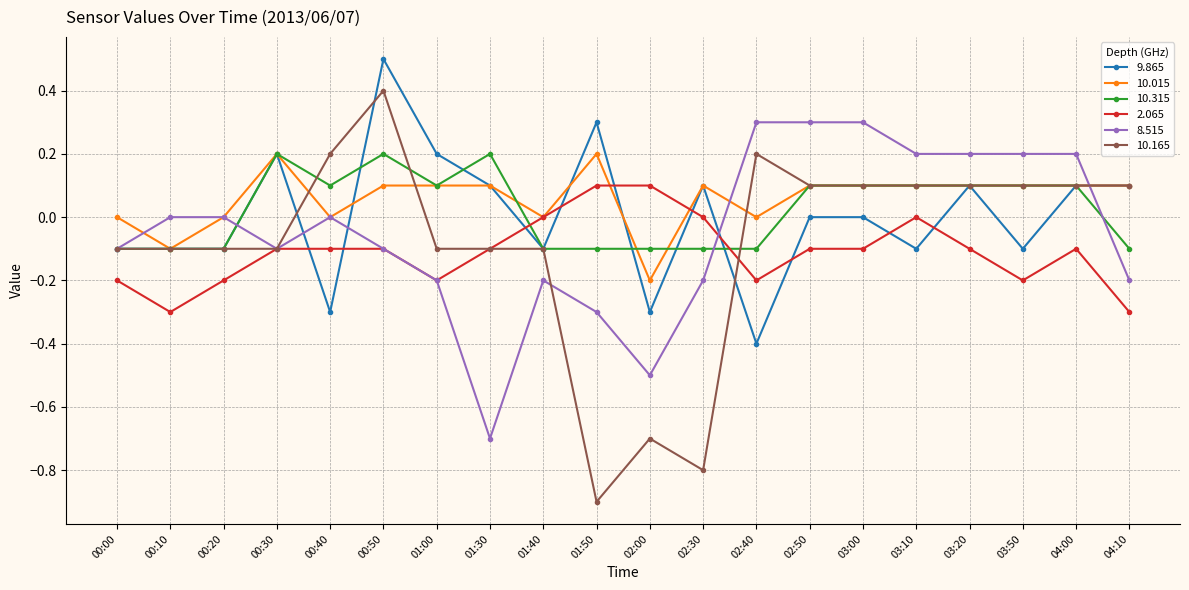

How many data points does each series have?

20